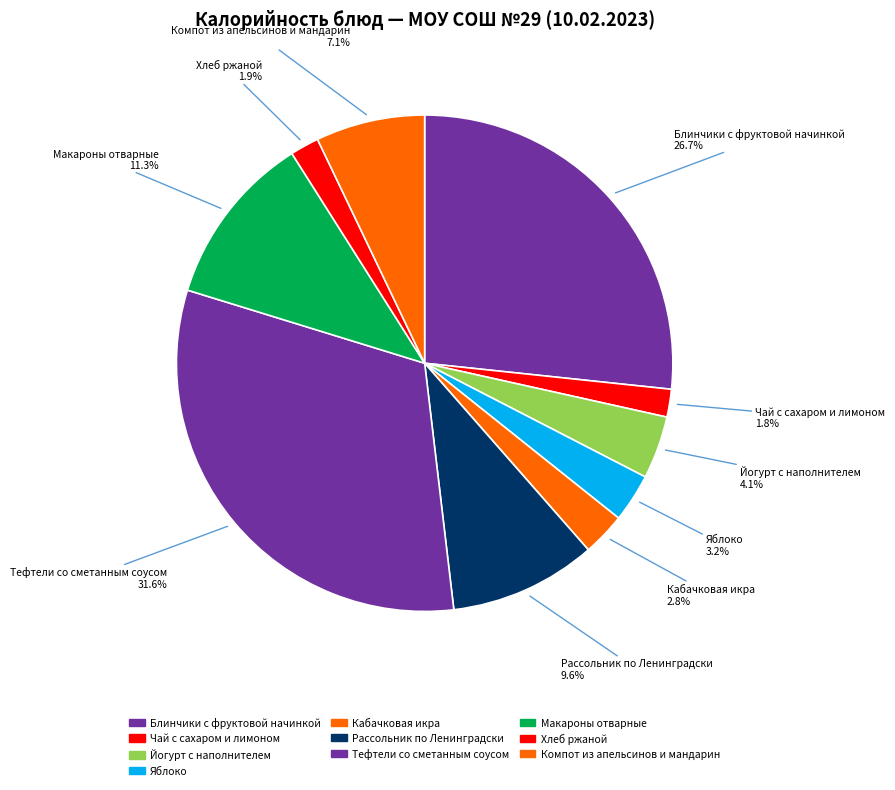

Which category has the biggest portion of the pie?

Тефтели со сметанным соусом